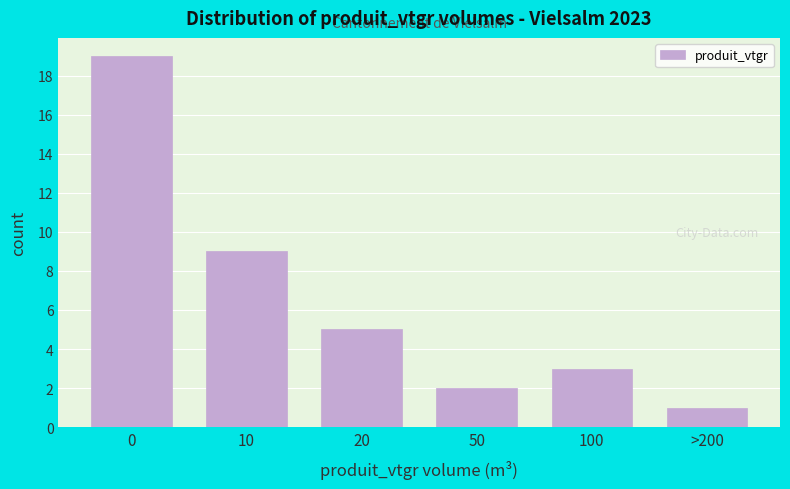

Reading left to right, extract all data points from this chart.

0=19	10=9	20=5	50=2	100=3	>200=1